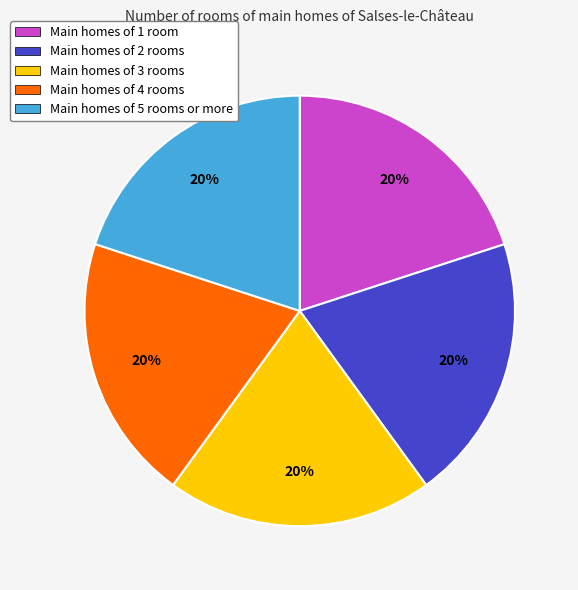

To the nearest percent, what is the combined percentage of Main homes of 3 rooms and Main homes of 2 rooms?

40%